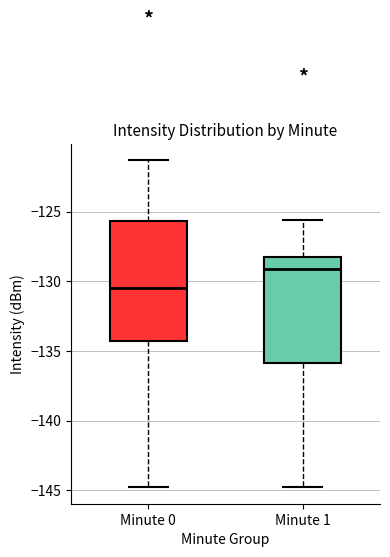

Which box is the tallest, from its lower edge to its upper edge?

Minute 0